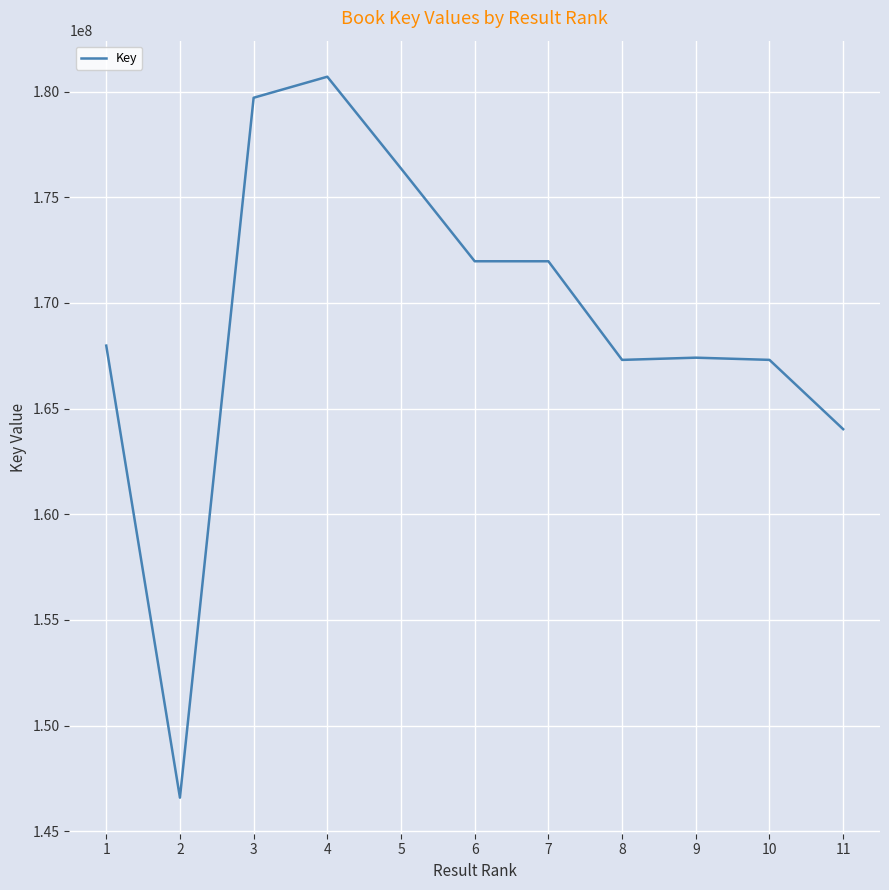

What is the average value?

169212788